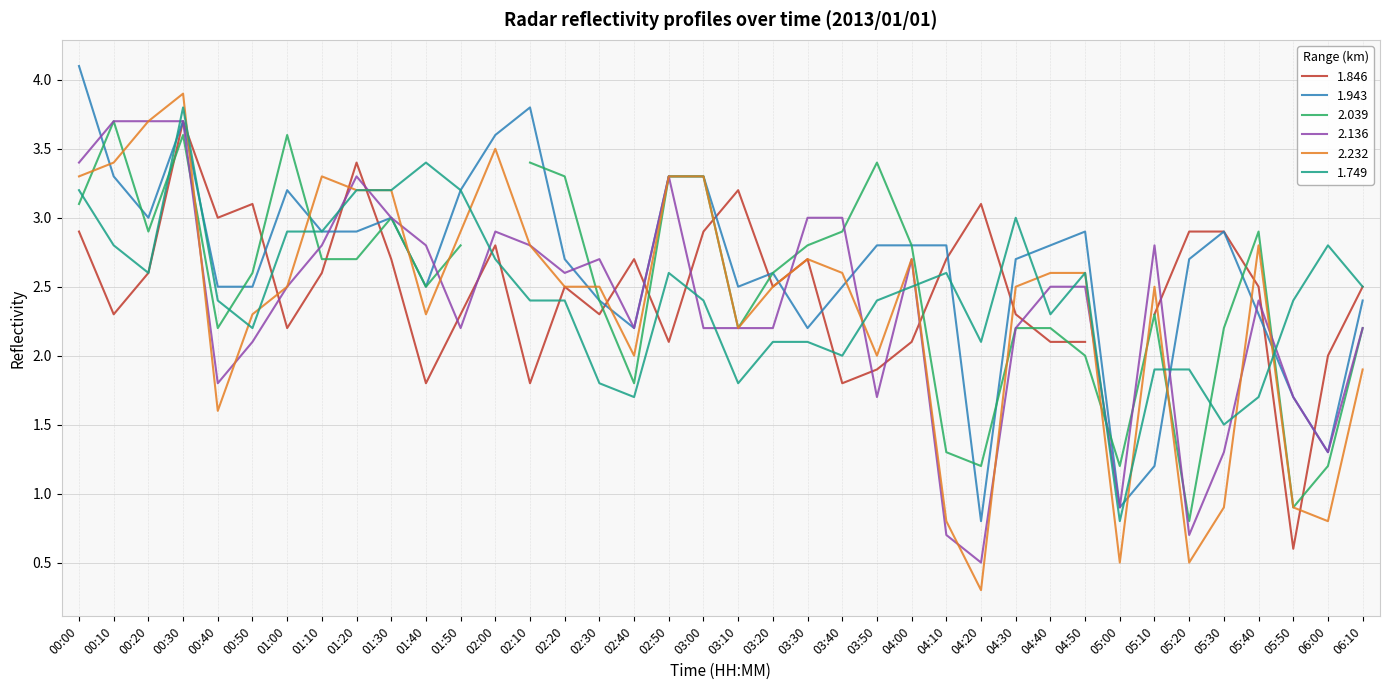

Is the value of 2.136 at 02:40 greater than the value of 1.749 at 04:10?

No